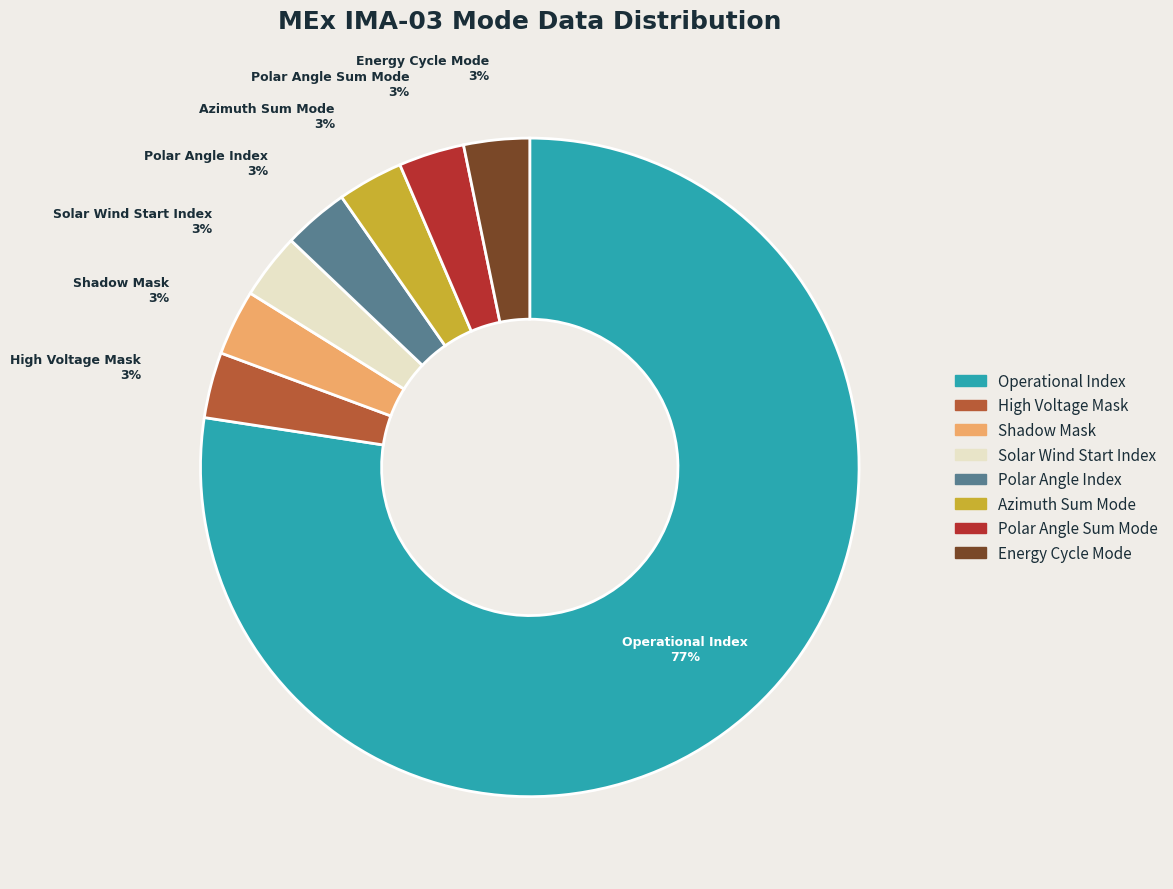

To the nearest percent, what is the average slice percentage?

12%